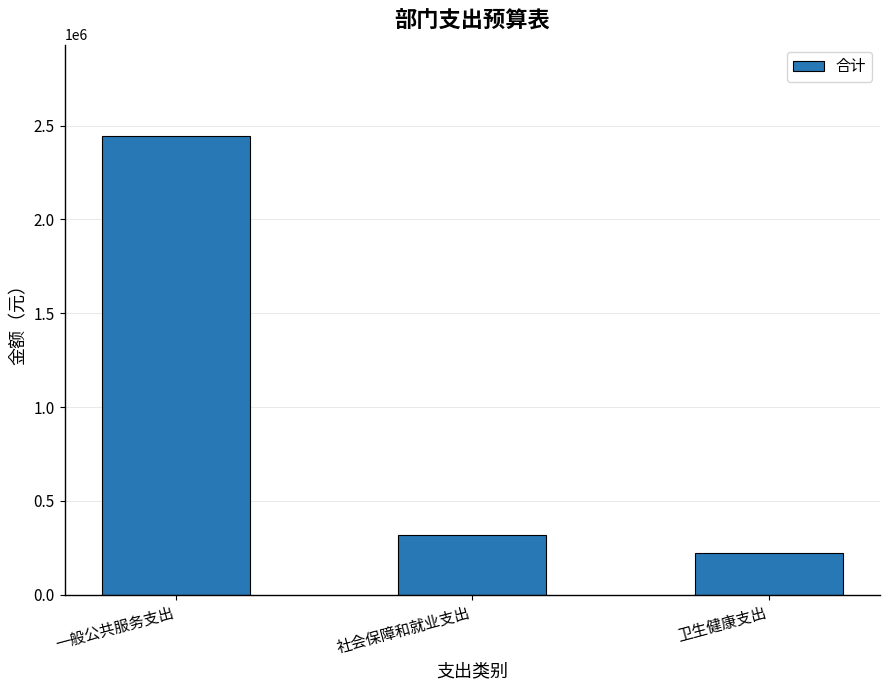

What value does the data have at 一般公共服务支出?

2443110.0